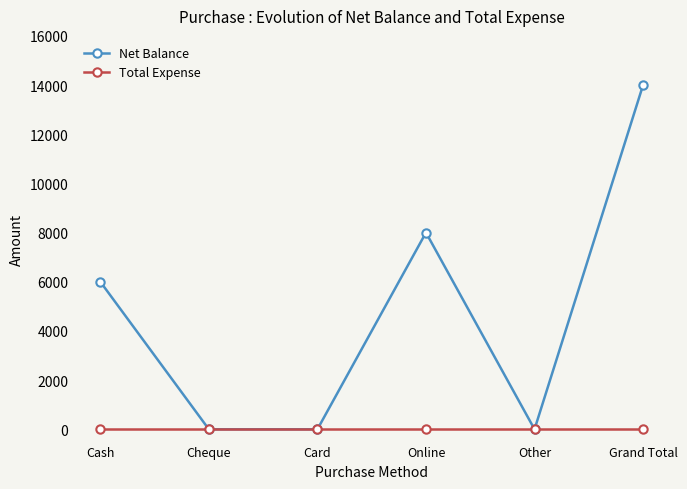

What is the difference between the maximum and minimum values in the Net Balance series?

14002